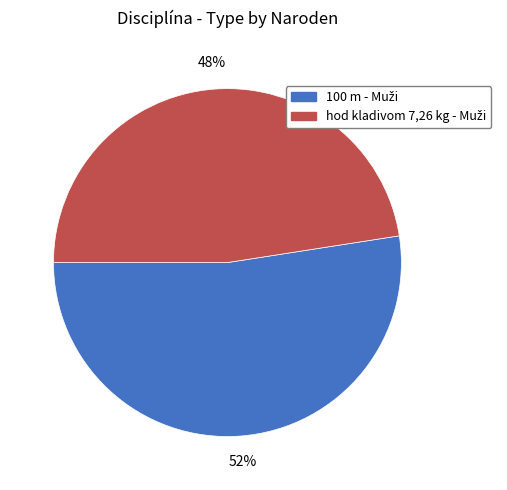

Is there any slice that represents more than half of the pie?

Yes